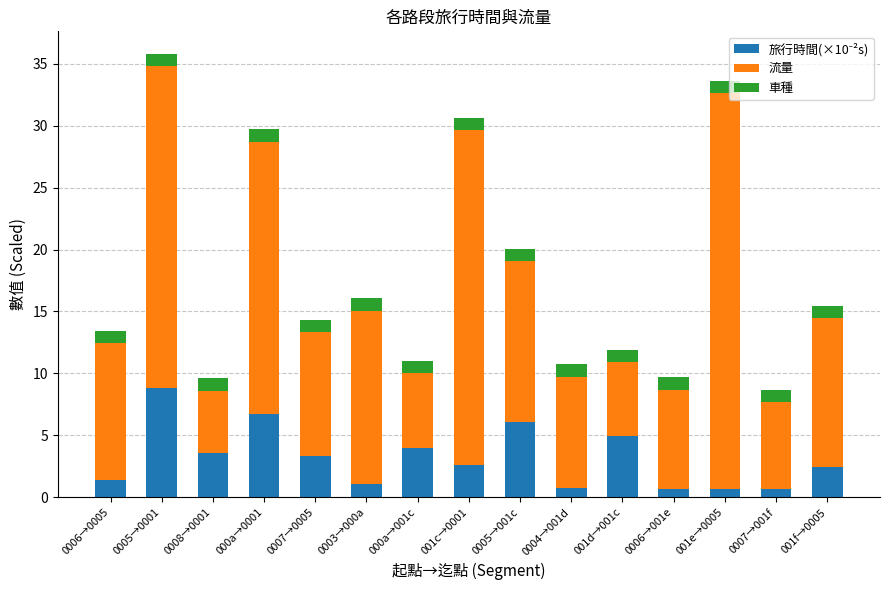

How many categories are shown in the chart?

15